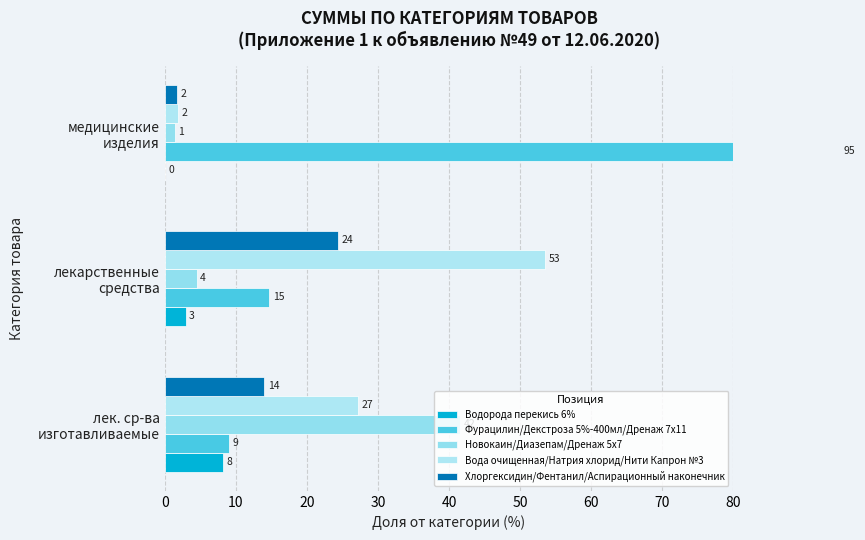

The value of Новокаин/Диазепам/Дренаж 5х7 at лекарственные средства is 2.8. True or false?

False